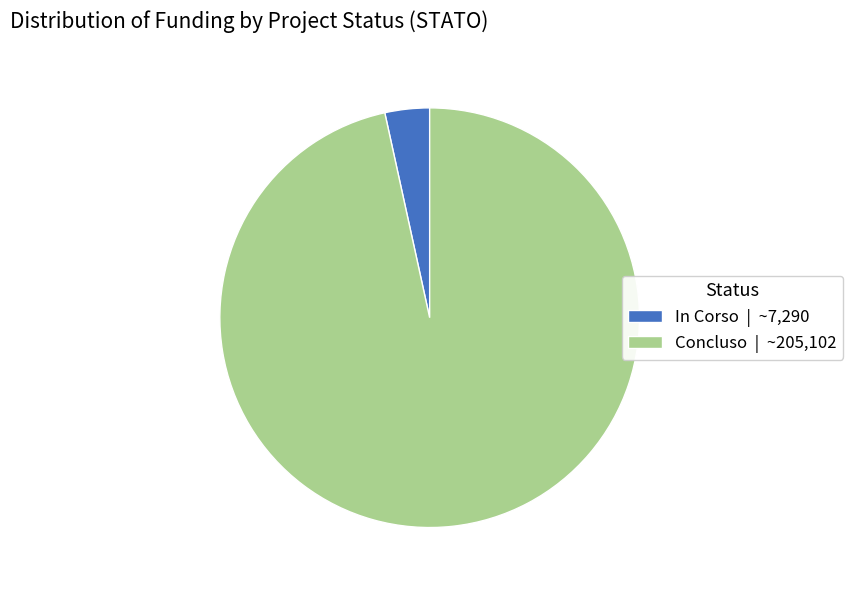

True or false: Concluso | ~205,102 accounts for 83% of the total.

False